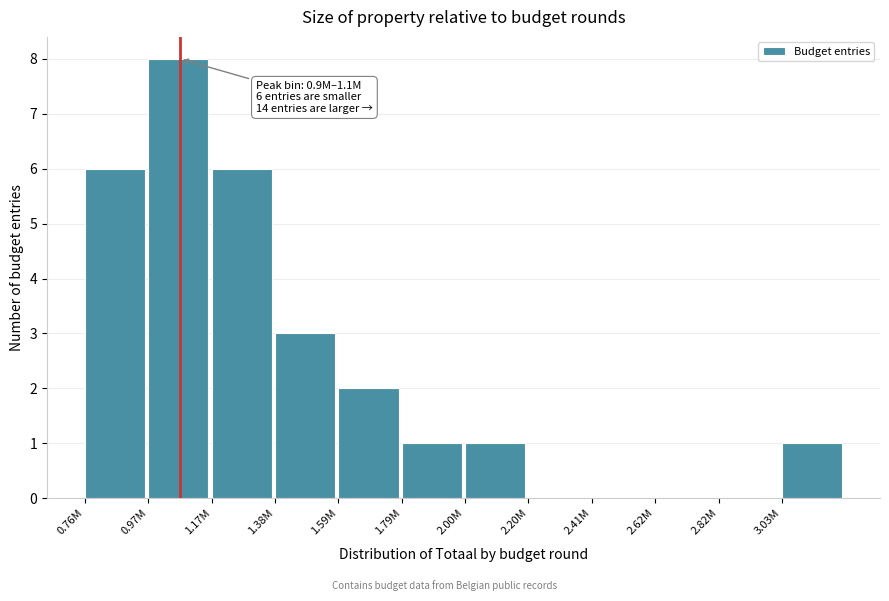

Reading left to right, extract all data points from this chart.

0.76M=6	0.97M=8	1.17M=6	1.38M=3	1.59M=2	1.79M=1	2.00M=1	2.20M=0	2.41M=0	2.62M=0	2.82M=0	3.03M=1